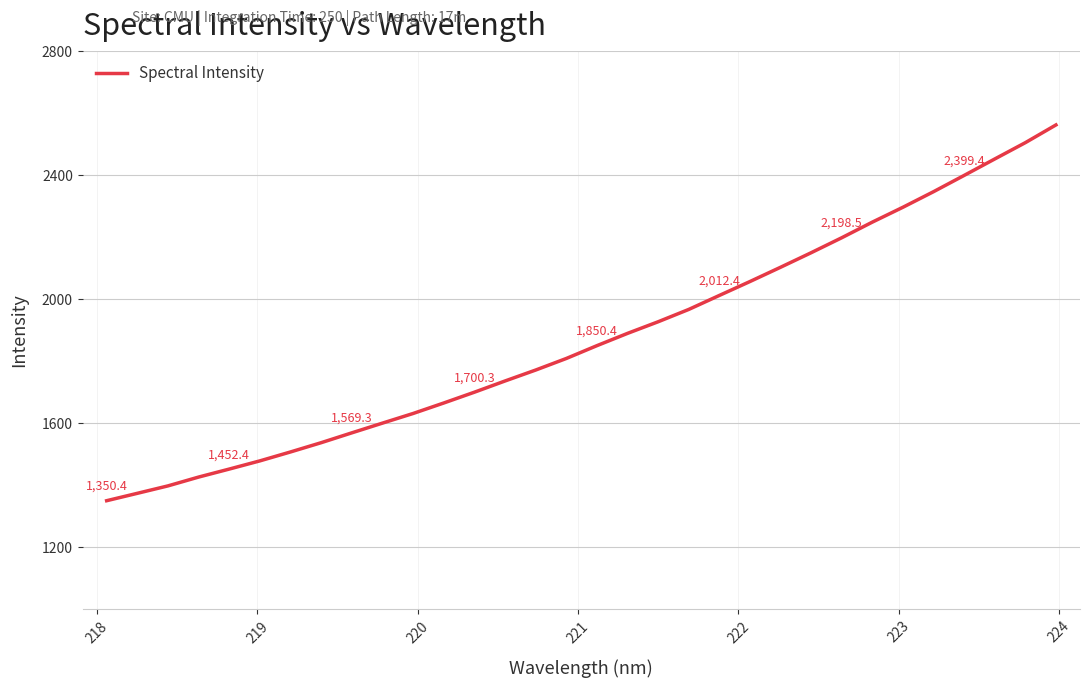

What is the minimum value shown in the chart?

1350.4